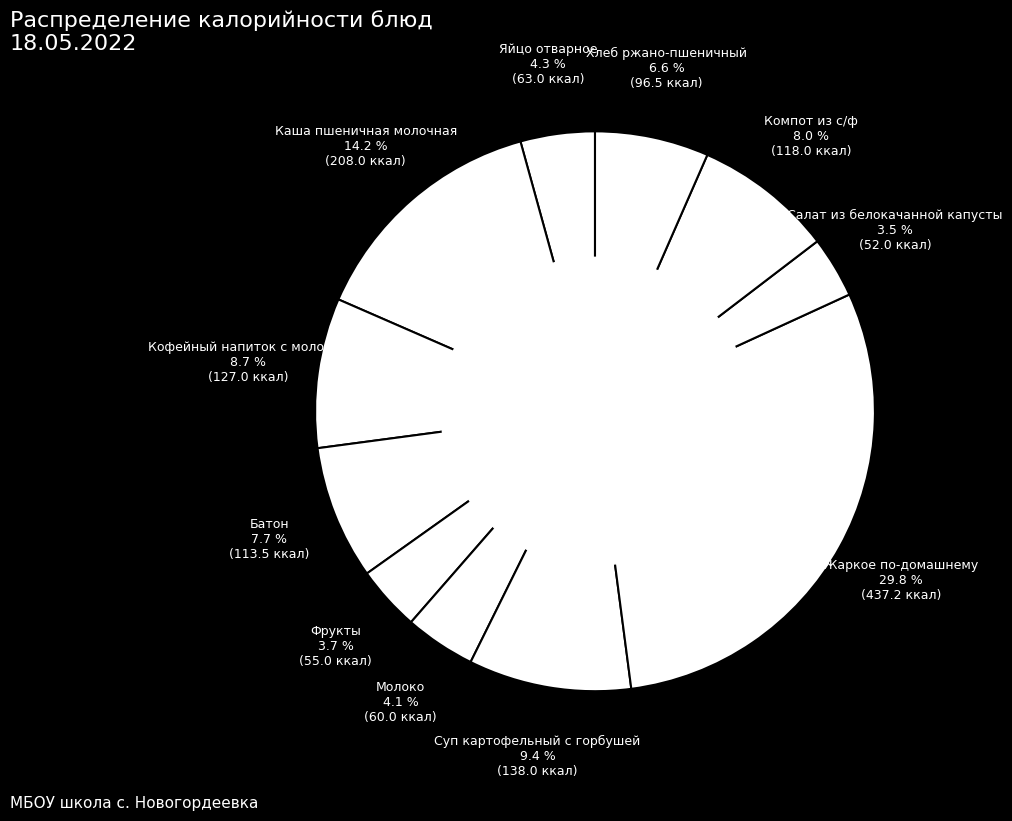

Do Жаркое по-домашнему and Фрукты together represent more than half of the pie?

No